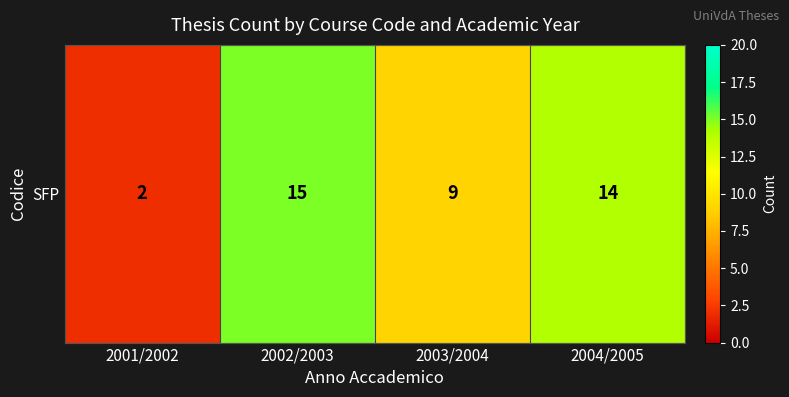

Reading left to right, extract all data points from this chart.

2001/2002=2	2002/2003=15	2003/2004=9	2004/2005=14